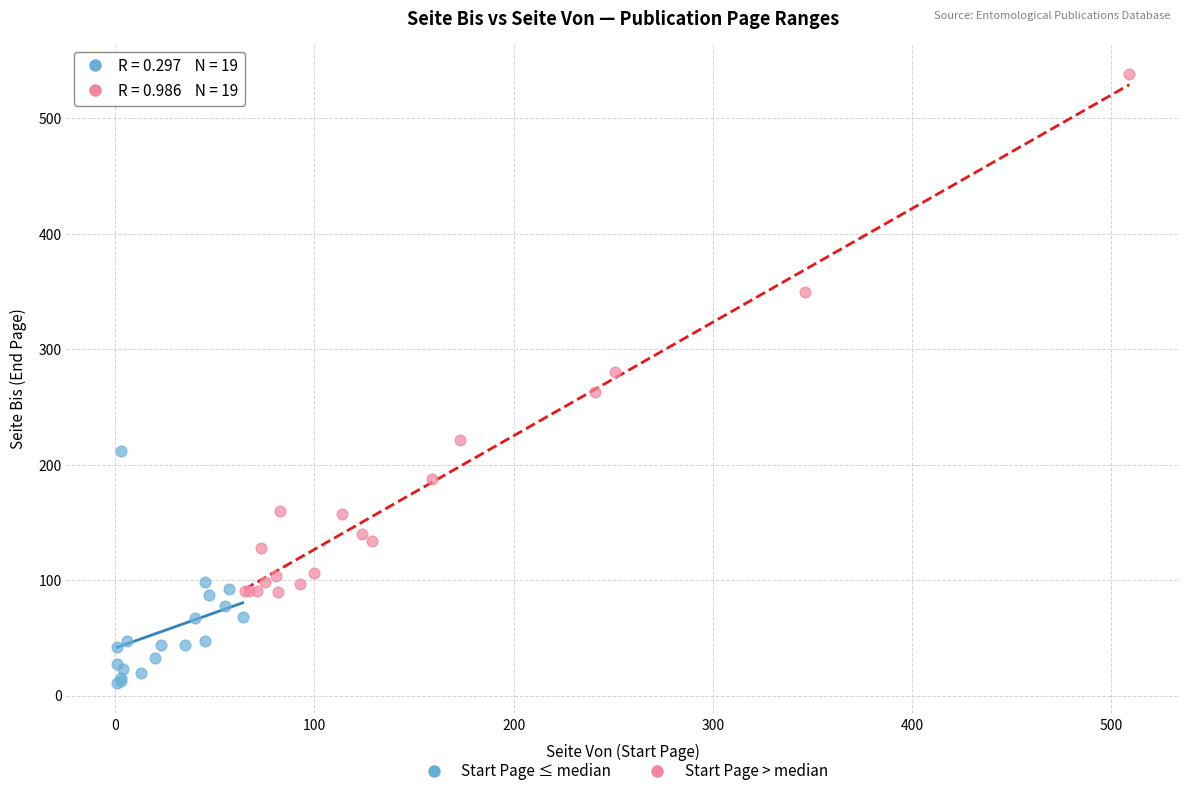

Which series has the largest Y range (max minus min)?

Start Page > median